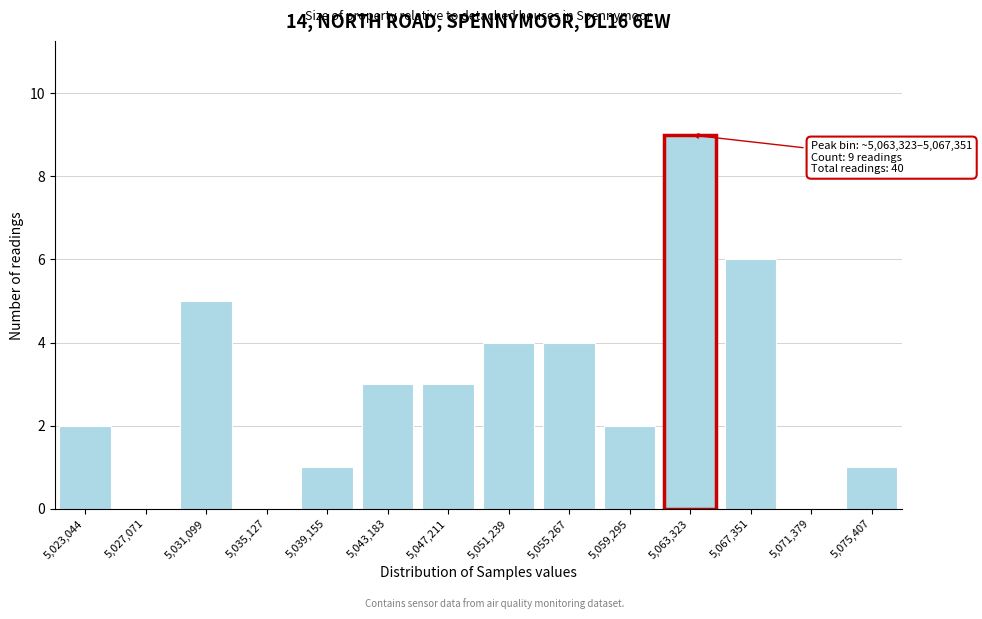

Reading left to right, transcribe all the data shown in this chart.

5,023,044=2	5,027,071=0	5,031,099=5	5,035,127=0	5,039,155=1	5,043,183=3	5,047,211=3	5,051,239=4	5,055,267=4	5,059,295=2	5,063,323=9	5,067,351=6	5,071,379=0	5,075,407=1